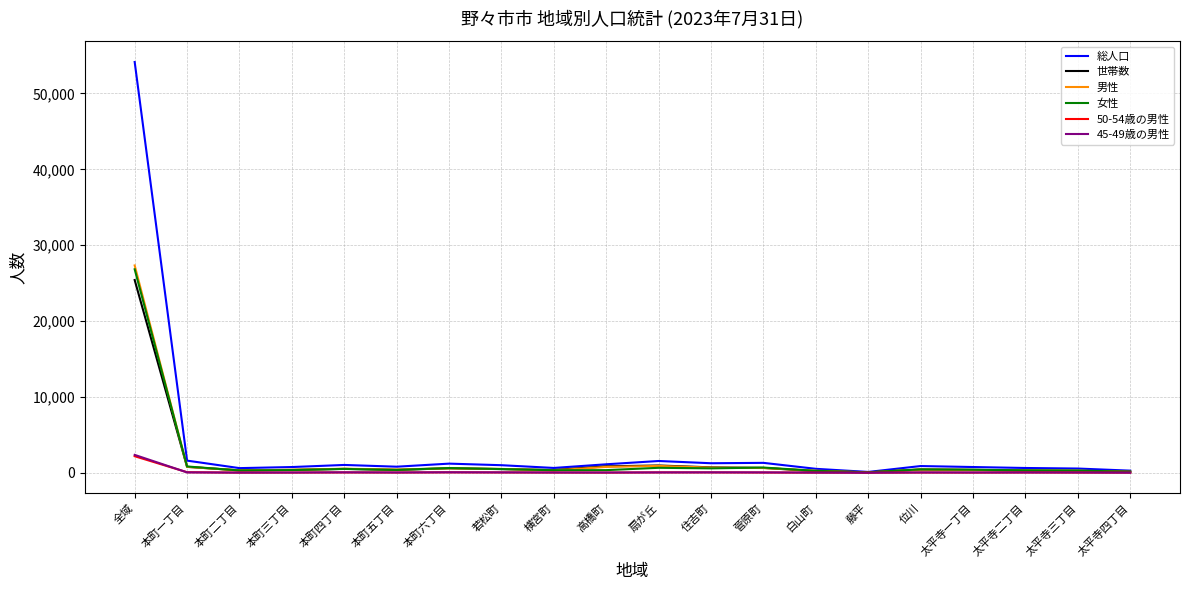

At which category is the sum across all series the highest?

全域